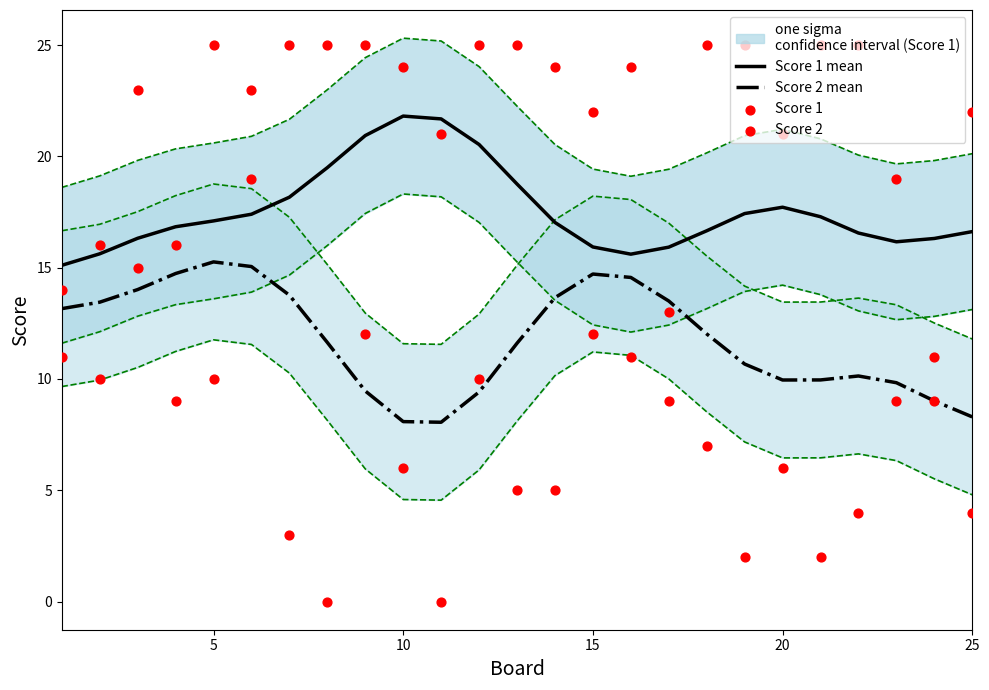

What are all the series names shown in the legend?

Score 1 mean, Score 2 mean, Score 1, Score 2